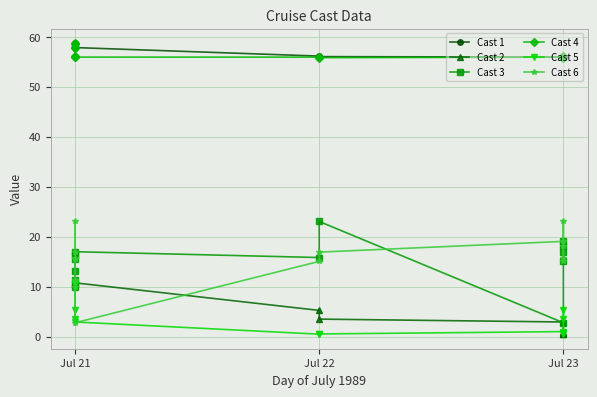

Is the value of Cast 1 at Jul 21 greater than the value of Cast 4 at Jul 23?

Yes